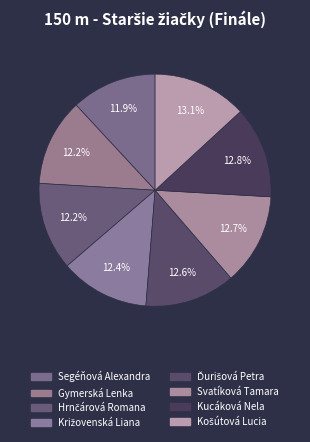

How many segments does this pie chart have?

8